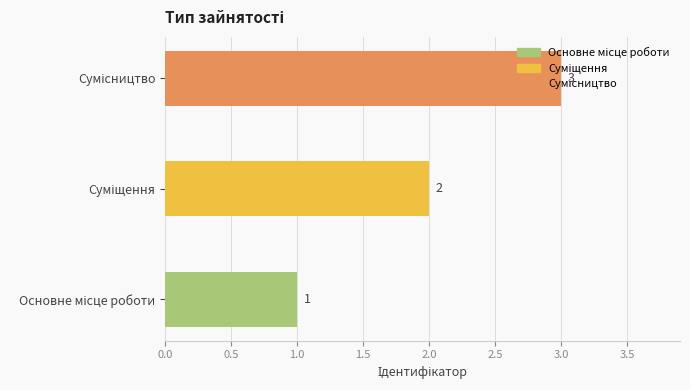

What is the greatest value displayed?

3